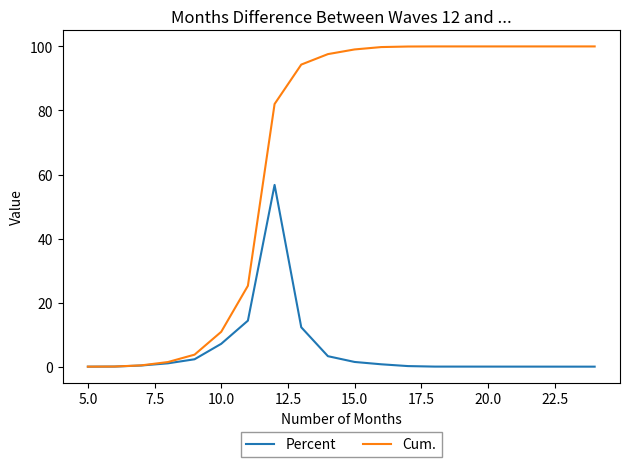

Which series has the largest total across all categories?

Cum.